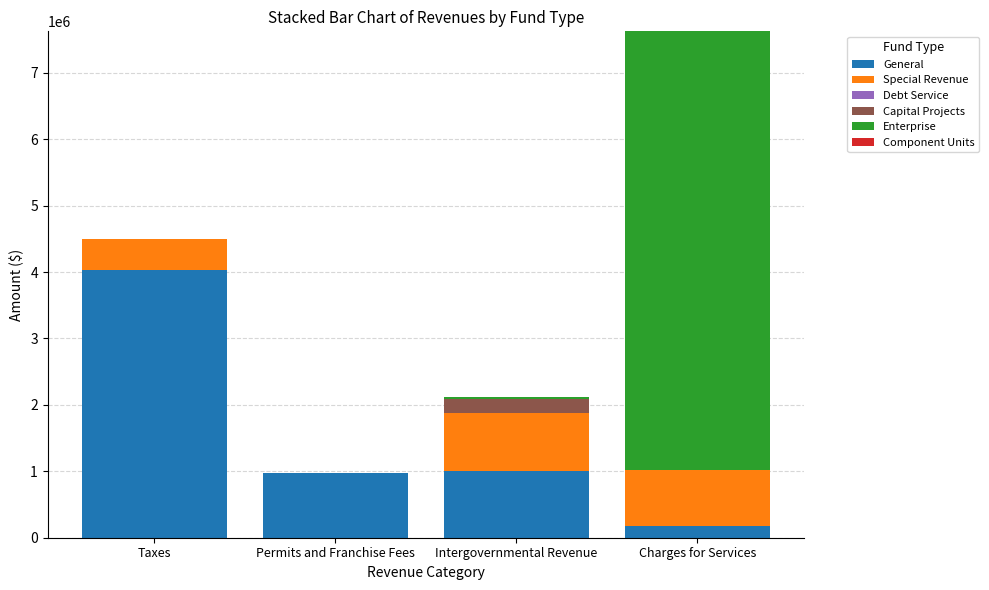

At which category is the sum across all series the highest?

Charges for Services